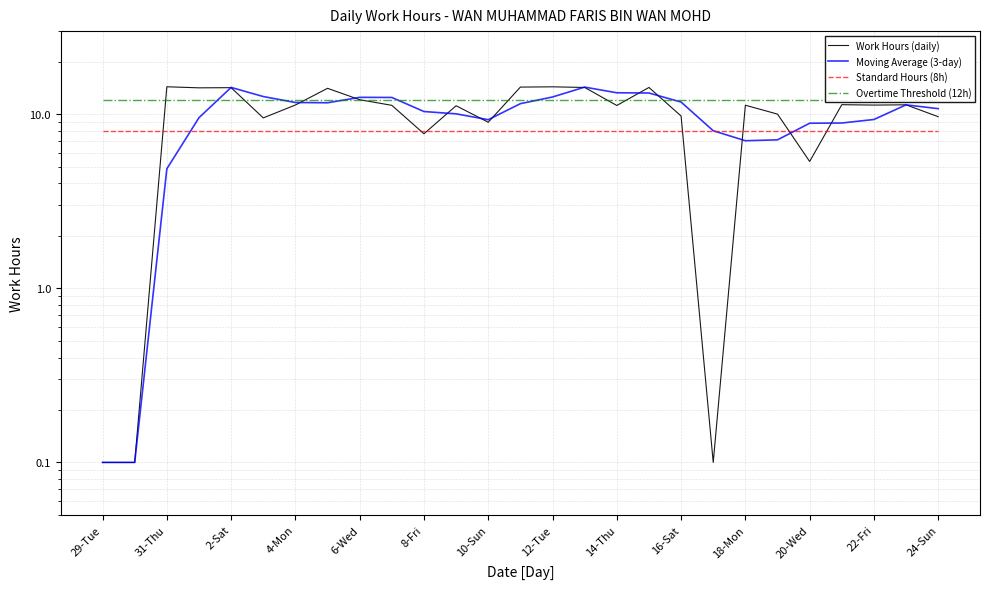

What is the approximate value of Overtime Threshold (12h) at 22-Fri?

12.0